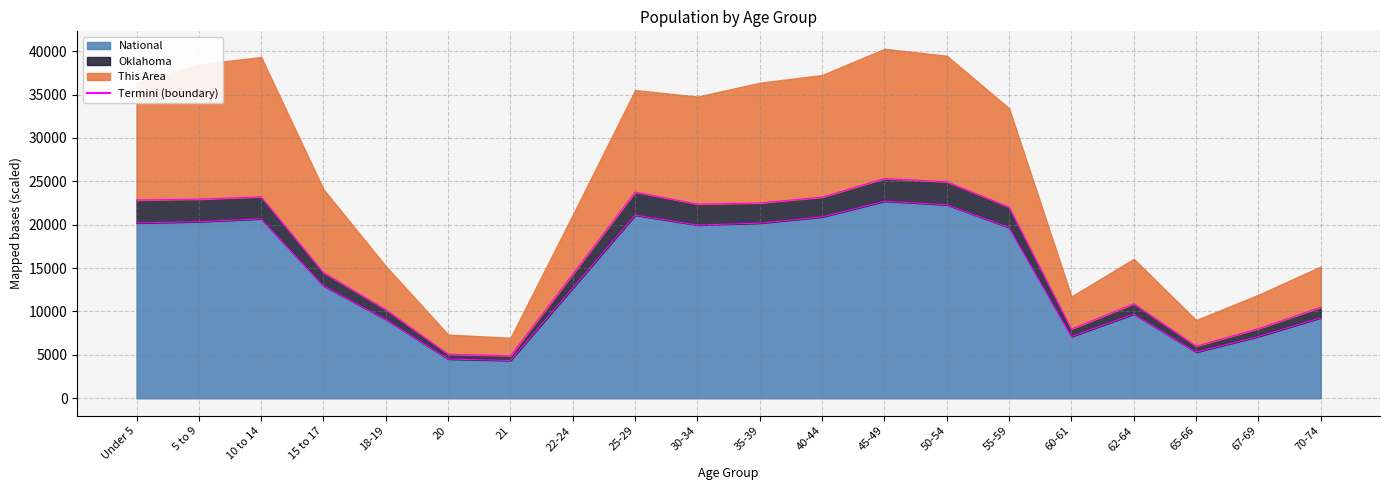

What is the smallest value displayed?

4354.3